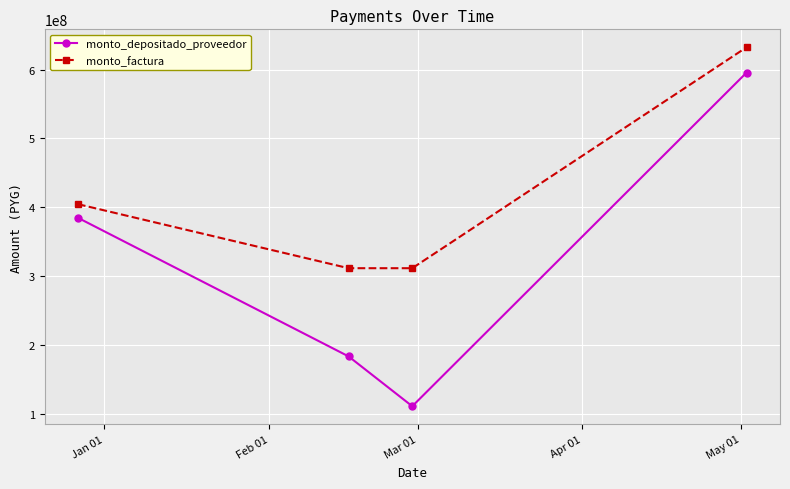

Rank the series by their average value, from lowest to highest.

monto_depositado_proveedor, monto_factura